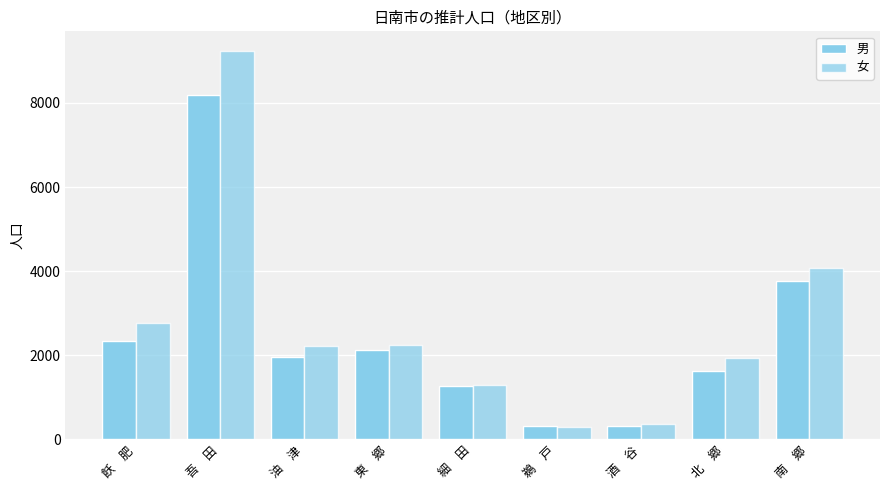

How many data points in 男 are less than 1949?

4